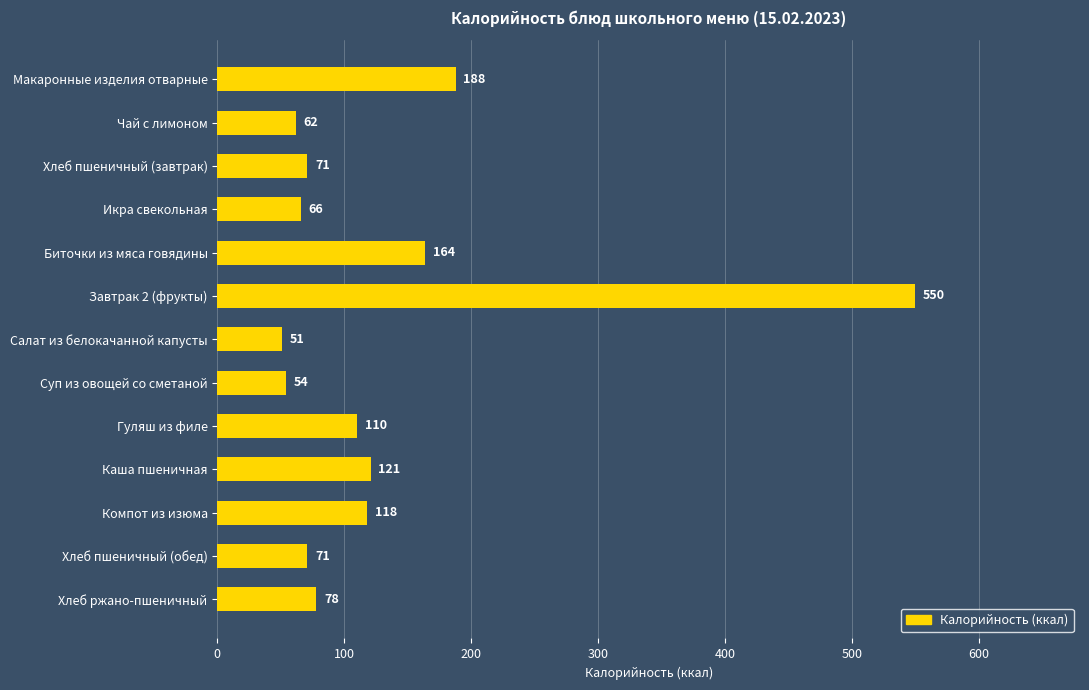

What is the change in value from Биточки из мяса говядины to Каша пшеничная?

-43